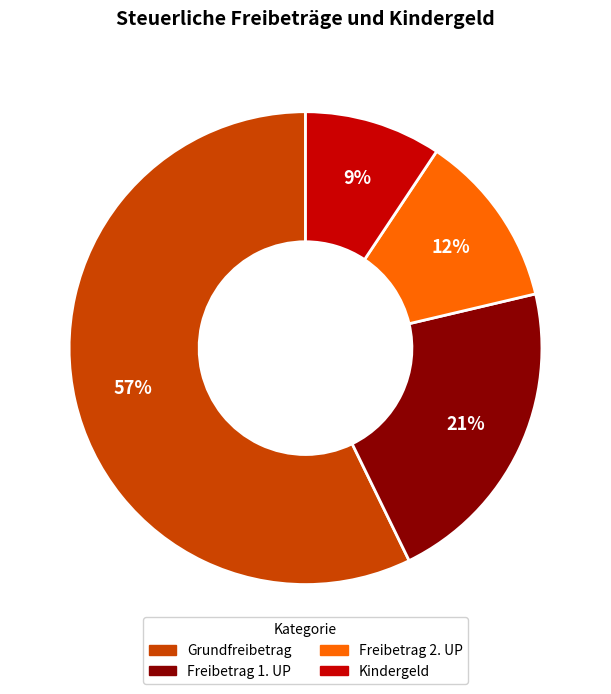

Is the sum of Grundfreibetrag and Freibetrag 1. UP greater than half?

Yes